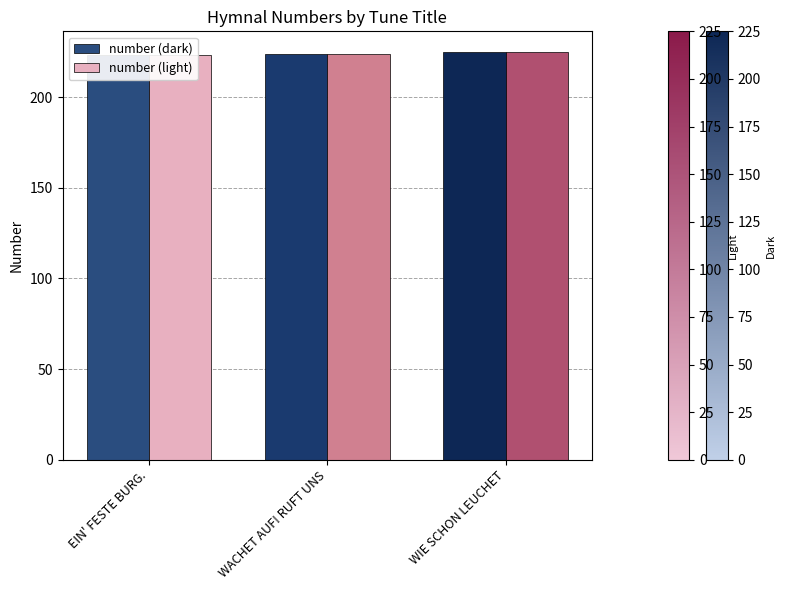

At how many categories does at least one series exceed 223?

2